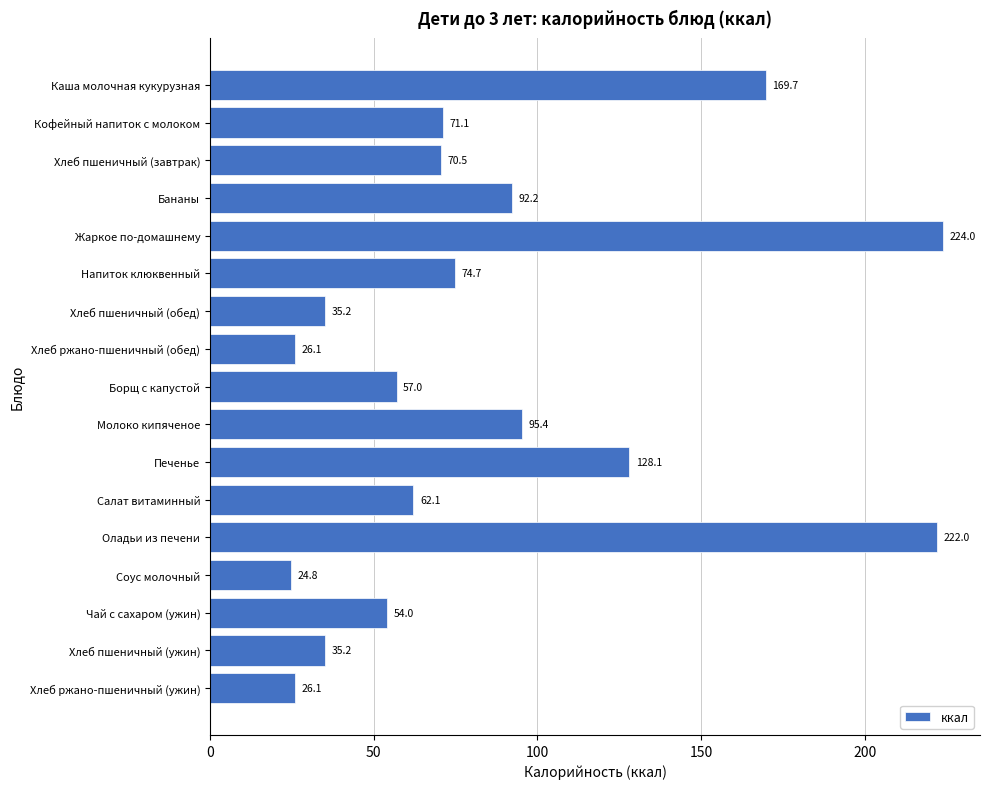

Which category has the lowest value across all series?

Соус молочный